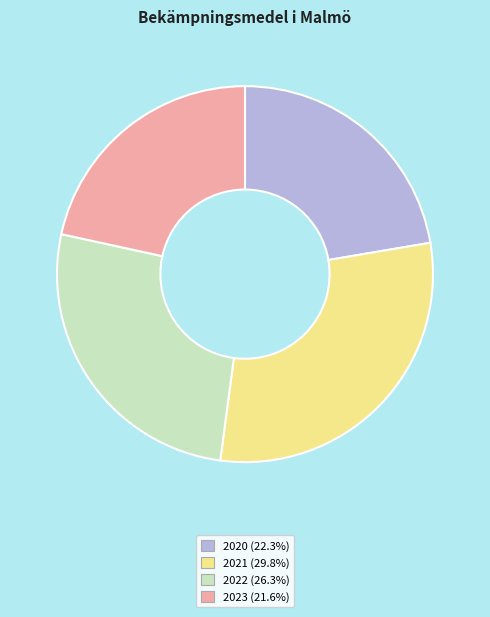

The 2021 slice represents 21% of the pie. True or false?

False